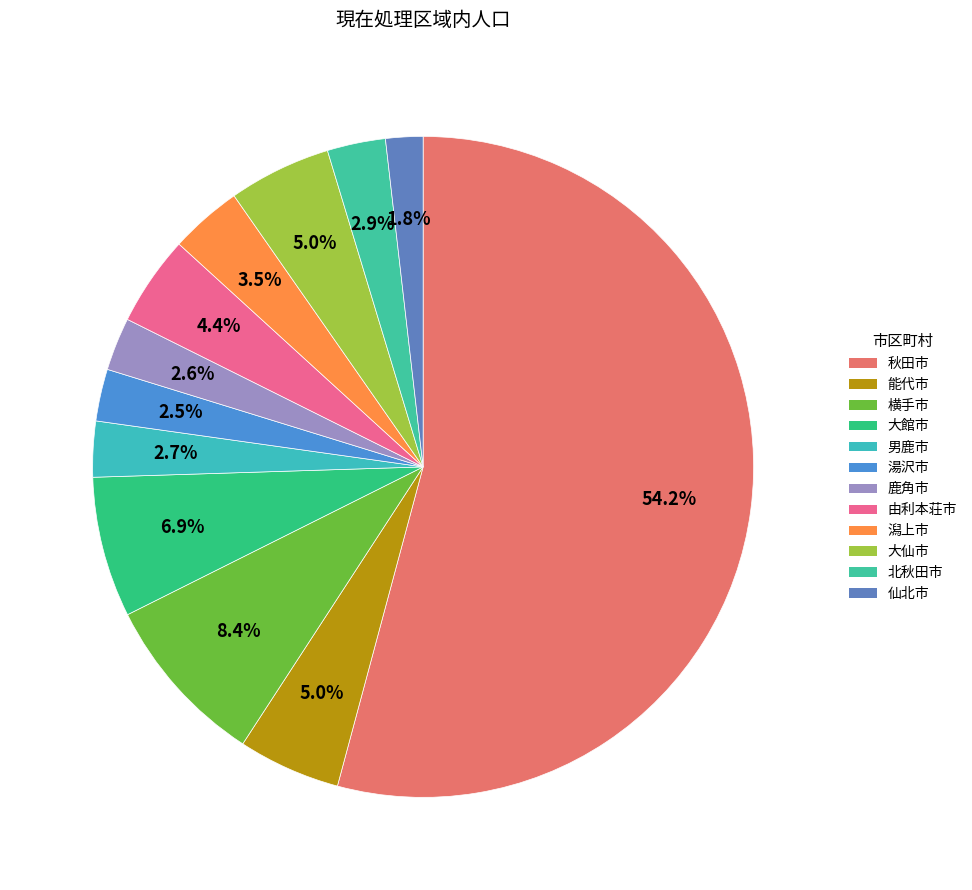

How many segments does this pie chart have?

12